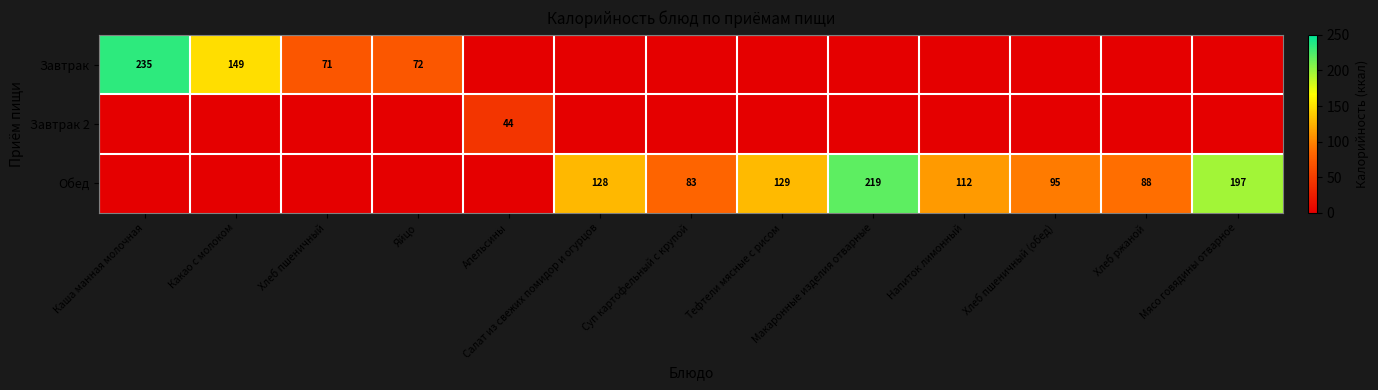

The Обед series shows 128 at Салат из свежих помидор и огурцов. True or false?

True